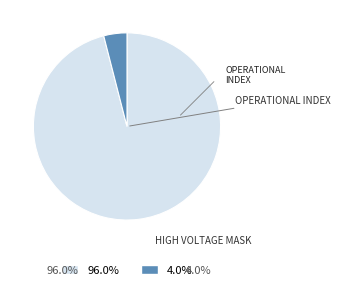

Which category accounts for the majority?

Operational Index